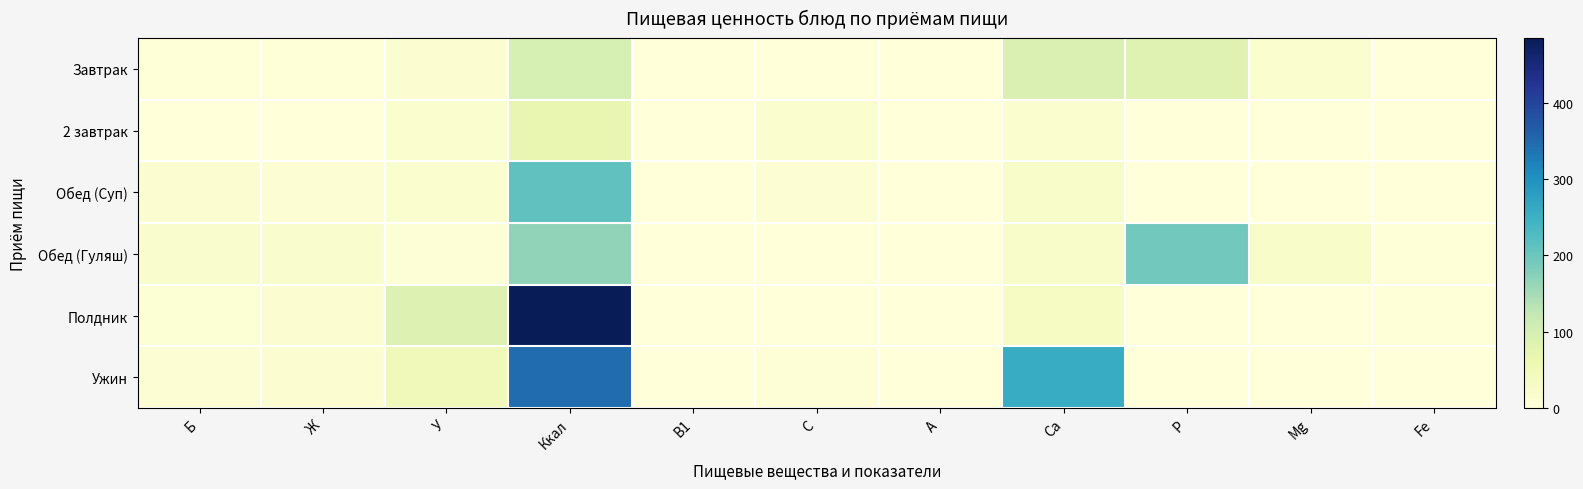

How many categories are shown in the chart?

11